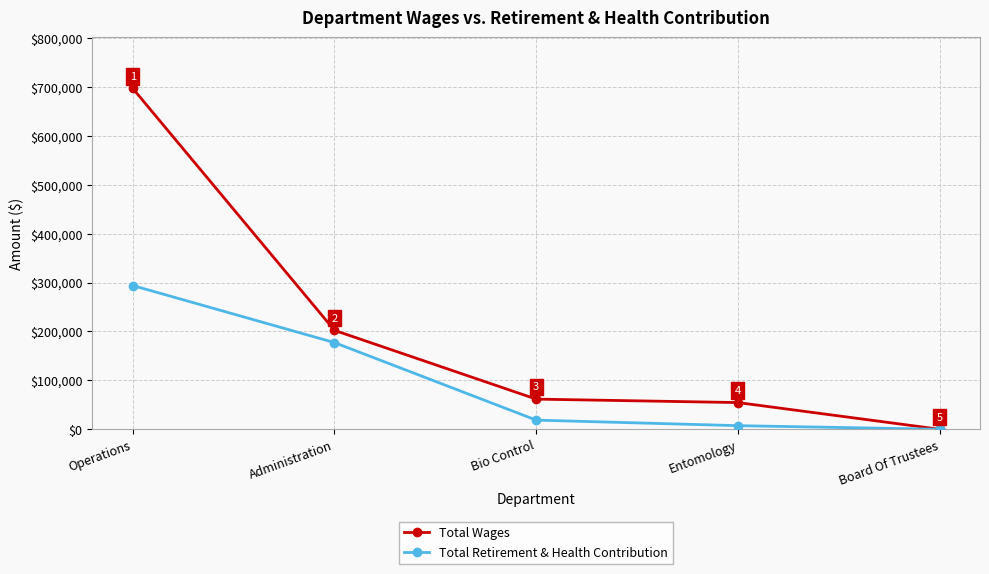

Which series changed the most between Bio Control and Board Of Trustees?

Total Wages